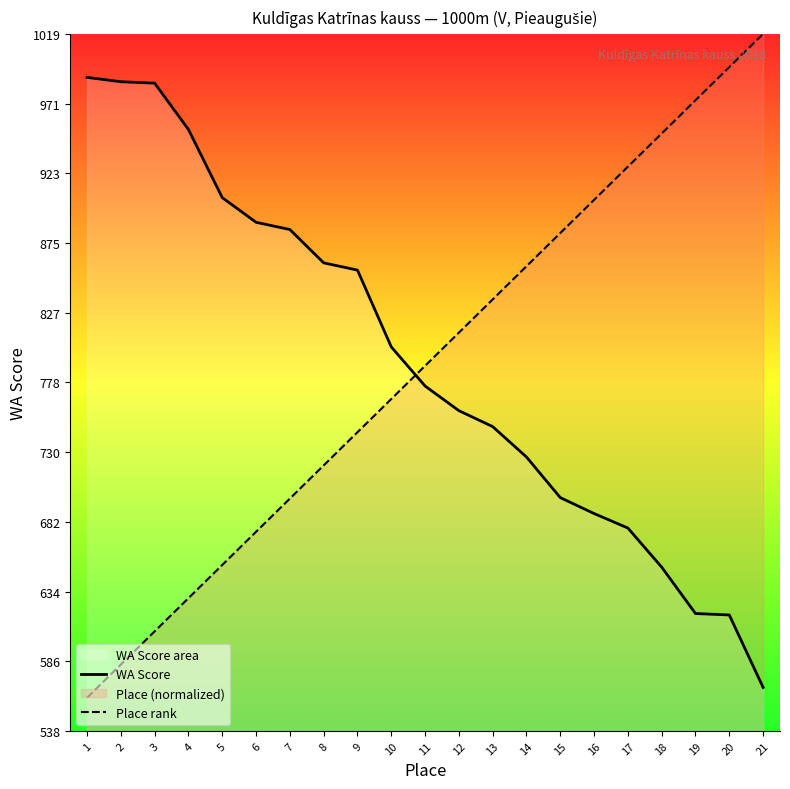

Where do Place rank and WA Score first cross each other?

10 and 11